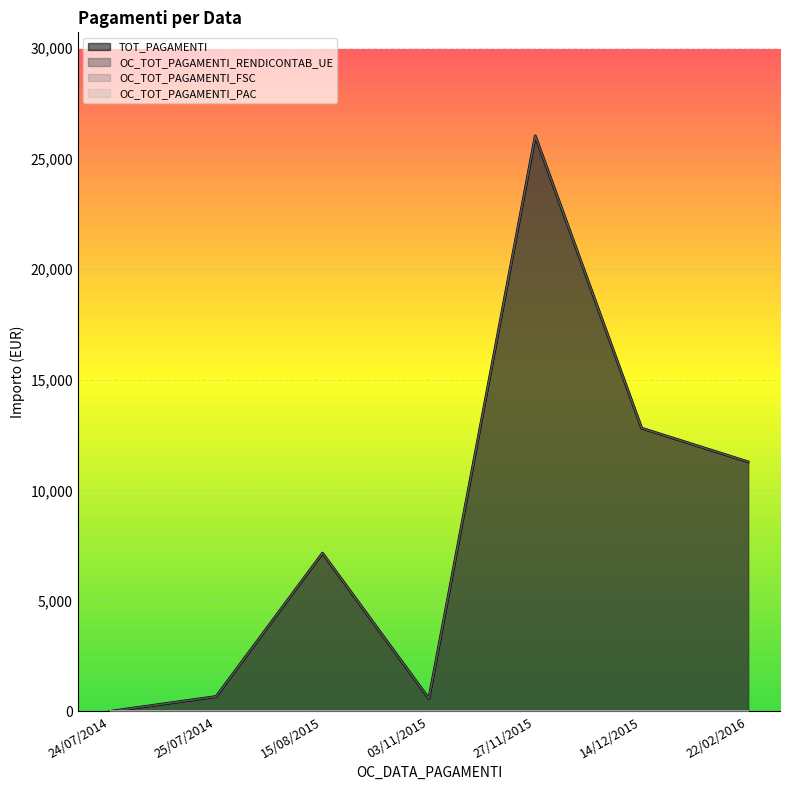

Reading left to right, what are all the values shown in this chart?

TOT_PAGAMENTI: 24/07/2014=0.0	25/07/2014=673.4	15/08/2015=7158.7	03/11/2015=583.7	27/11/2015=26024.7	14/12/2015=12809.3	22/02/2016=11285.8
OC_TOT_PAGAMENTI_RENDICONTAB_UE: 24/07/2014=0.0	25/07/2014=673.4	15/08/2015=7158.7	03/11/2015=583.7	27/11/2015=26024.7	14/12/2015=12809.3	22/02/2016=11285.8